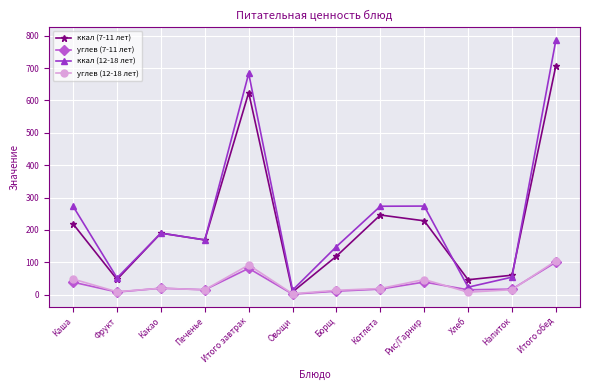

True or false: ккал (12-18 лет) has more than 0 points higher than both neighbors.

True